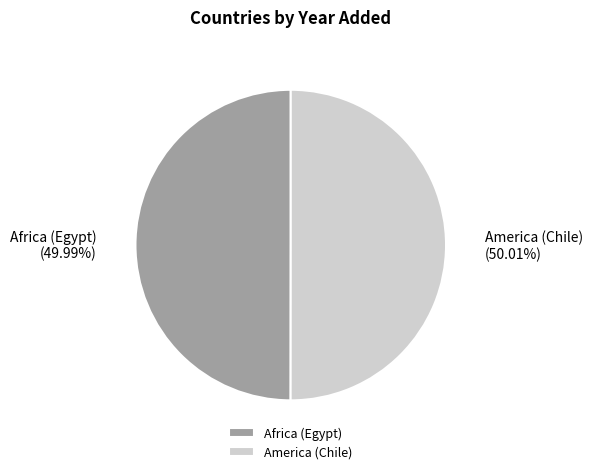

Is there a majority slice in this chart?

Yes